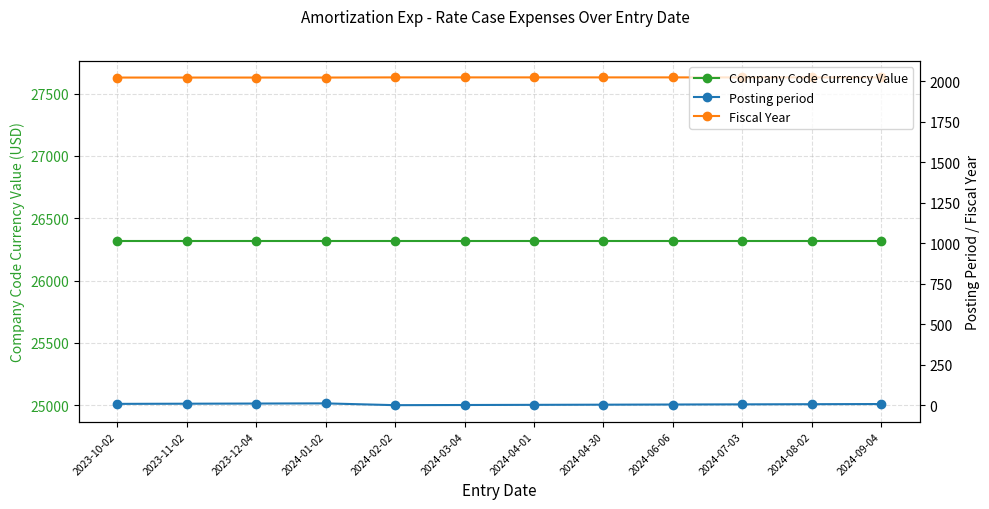

The Company Code Currency Value series shows 43384.8 at 2024-04-30. True or false?

False